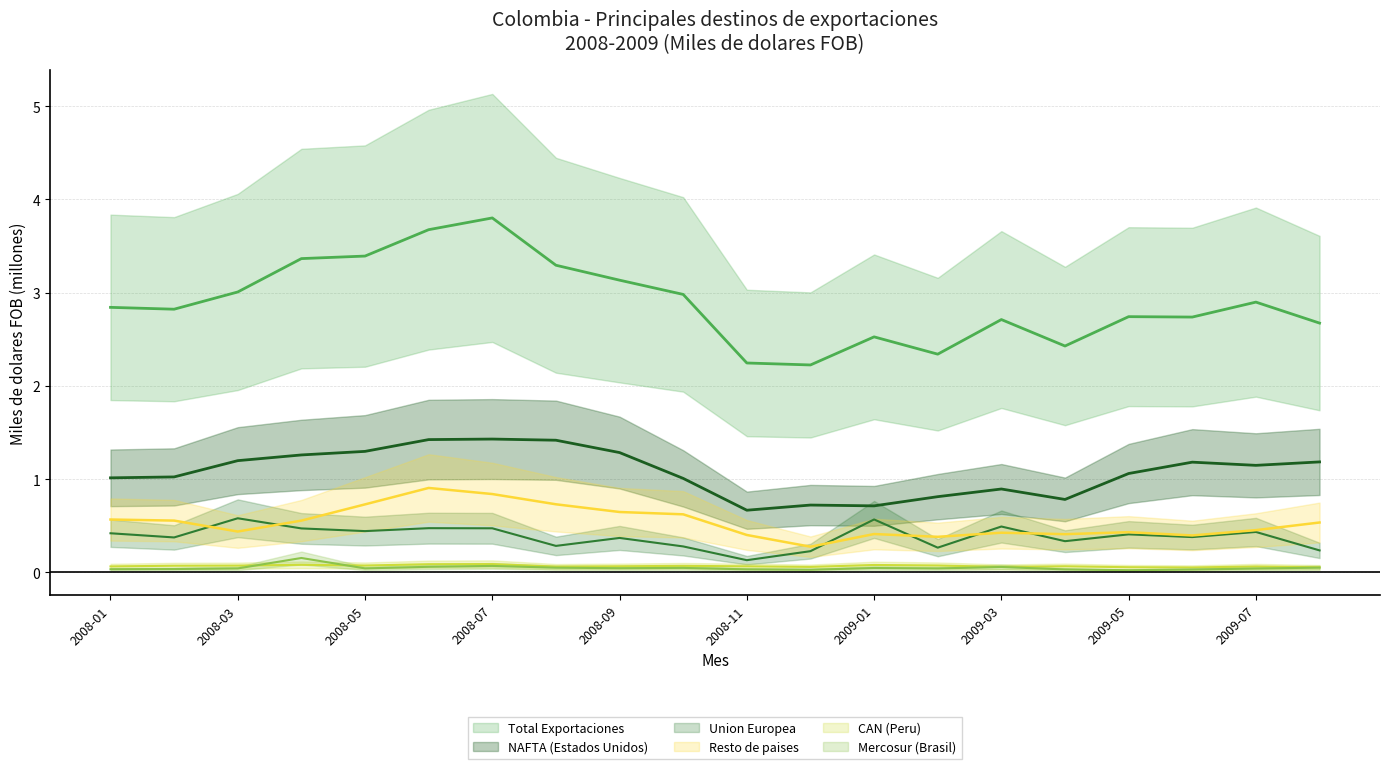

Reading right to left, what are all the values shown in this chart?

Total Exportaciones: 2009-08=2.7	2009-07=2.9	2009-06=2.7	2009-05=2.7	2009-04=2.4	2009-03=2.7	2009-02=2.3	2009-01=2.5	2008-12=2.2	2008-11=2.2	2008-10=3.0	2008-09=3.1	2008-08=3.3	2008-07=3.8	2008-06=3.7	2008-05=3.4	2008-04=3.4	2008-03=3.0	2008-02=2.8	2008-01=2.8
NAFTA (Estados Unidos): 2009-08=1.2	2009-07=1.1	2009-06=1.2	2009-05=1.1	2009-04=0.8	2009-03=0.9	2009-02=0.8	2009-01=0.7	2008-12=0.7	2008-11=0.7	2008-10=1.0	2008-09=1.3	2008-08=1.4	2008-07=1.4	2008-06=1.4	2008-05=1.3	2008-04=1.3	2008-03=1.2	2008-02=1.0	2008-01=1.0
CAN (Peru): 2009-08=0.1	2009-07=0.1	2009-06=0.1	2009-05=0.1	2009-04=0.1	2009-03=0.1	2009-02=0.1	2009-01=0.1	2008-12=0.1	2008-11=0.1	2008-10=0.1	2008-09=0.1	2008-08=0.1	2008-07=0.1	2008-06=0.1	2008-05=0.1	2008-04=0.1	2008-03=0.1	2008-02=0.1	2008-01=0.1
Mercosur (Brasil): 2009-08=0.0	2009-07=0.0	2009-06=0.0	2009-05=0.0	2009-04=0.0	2009-03=0.1	2009-02=0.0	2009-01=0.0	2008-12=0.0	2008-11=0.0	2008-10=0.0	2008-09=0.0	2008-08=0.0	2008-07=0.1	2008-06=0.1	2008-05=0.0	2008-04=0.2	2008-03=0.0	2008-02=0.0	2008-01=0.0
Resto de paises: 2009-08=0.5	2009-07=0.5	2009-06=0.4	2009-05=0.4	2009-04=0.4	2009-03=0.4	2009-02=0.4	2009-01=0.4	2008-12=0.3	2008-11=0.4	2008-10=0.6	2008-09=0.6	2008-08=0.7	2008-07=0.8	2008-06=0.9	2008-05=0.7	2008-04=0.6	2008-03=0.4	2008-02=0.6	2008-01=0.6
Union Europea: 2009-08=0.2	2009-07=0.4	2009-06=0.4	2009-05=0.4	2009-04=0.3	2009-03=0.5	2009-02=0.3	2009-01=0.6	2008-12=0.2	2008-11=0.1	2008-10=0.3	2008-09=0.4	2008-08=0.3	2008-07=0.5	2008-06=0.5	2008-05=0.4	2008-04=0.5	2008-03=0.6	2008-02=0.4	2008-01=0.4